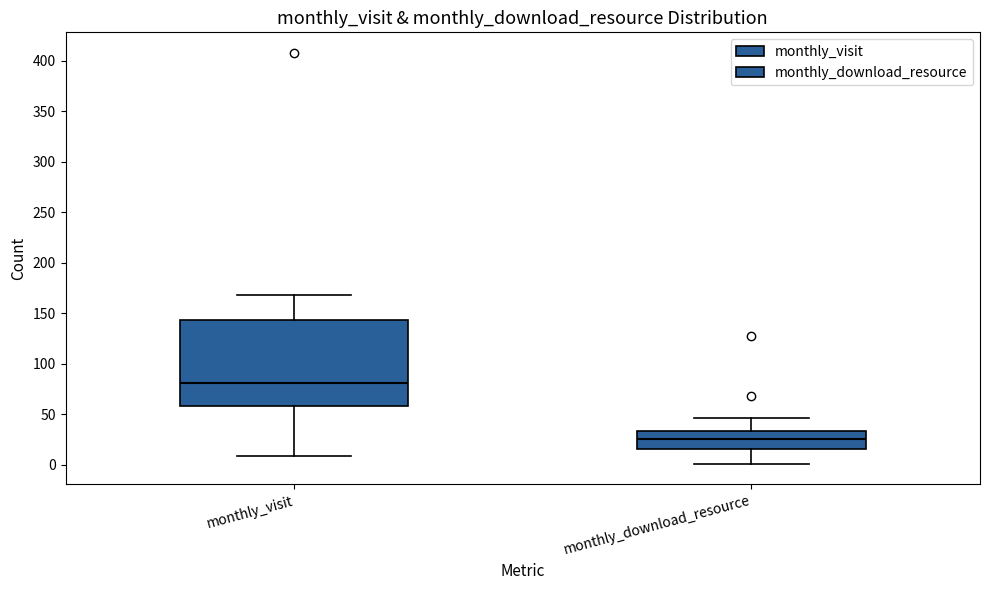

Reading left to right, read every box against the y-axis: the position of its median line, the range the box covers, and the ends of its whiskers. The values are not printed on the chart, so give them approximately, as read against the axis.

monthly_visit: median 80, box 60 to 145, whiskers 10 to 170
monthly_download_resource: median 25, box 15 to 35, whiskers 0 to 45